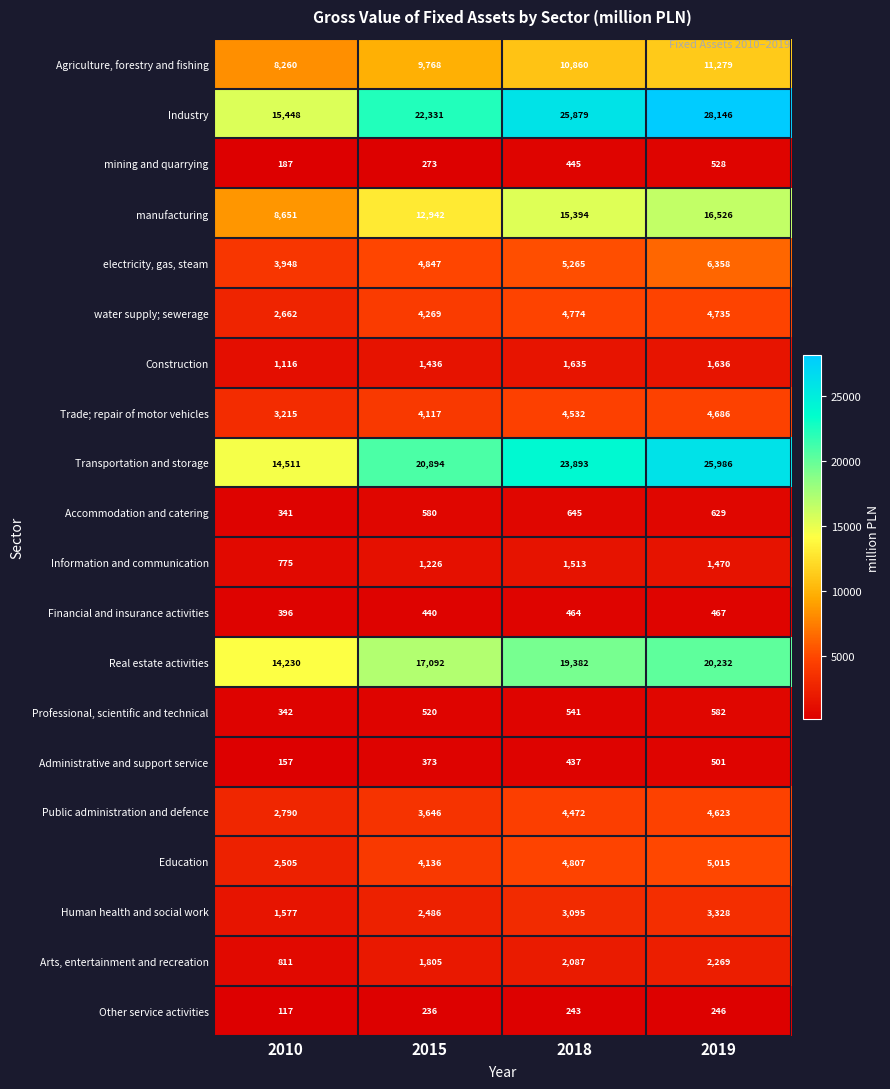

Which category has the highest value across all series?

2019